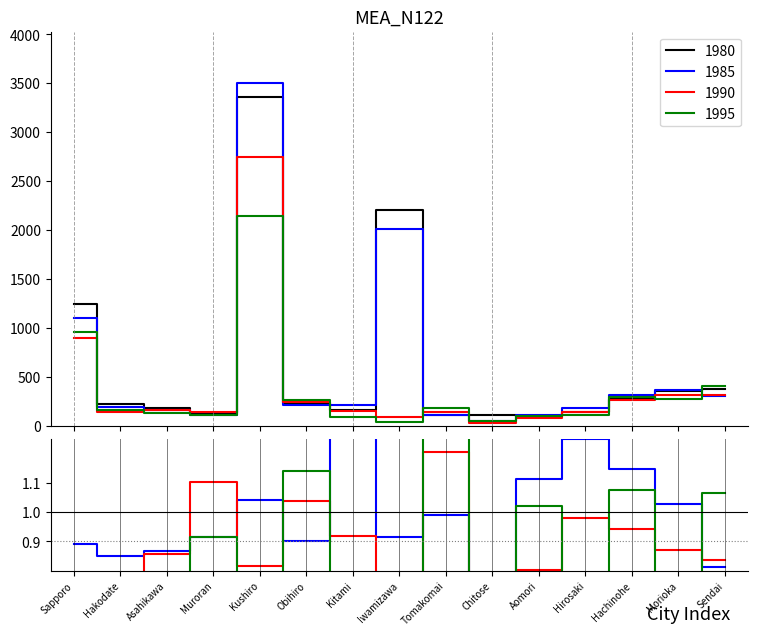

What are all the series names shown in the legend?

1980, 1985, 1990, 1995